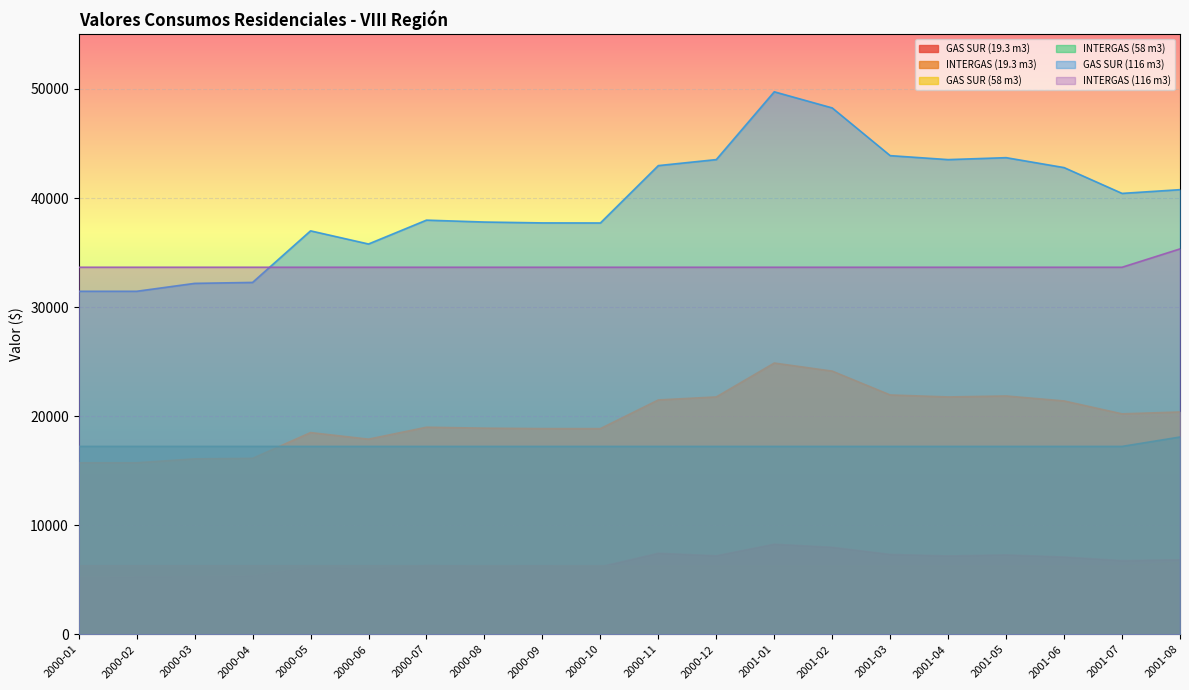

Is it true that INTERGAS (19.3 m3) equals 17228.0 at 2001-06?

True